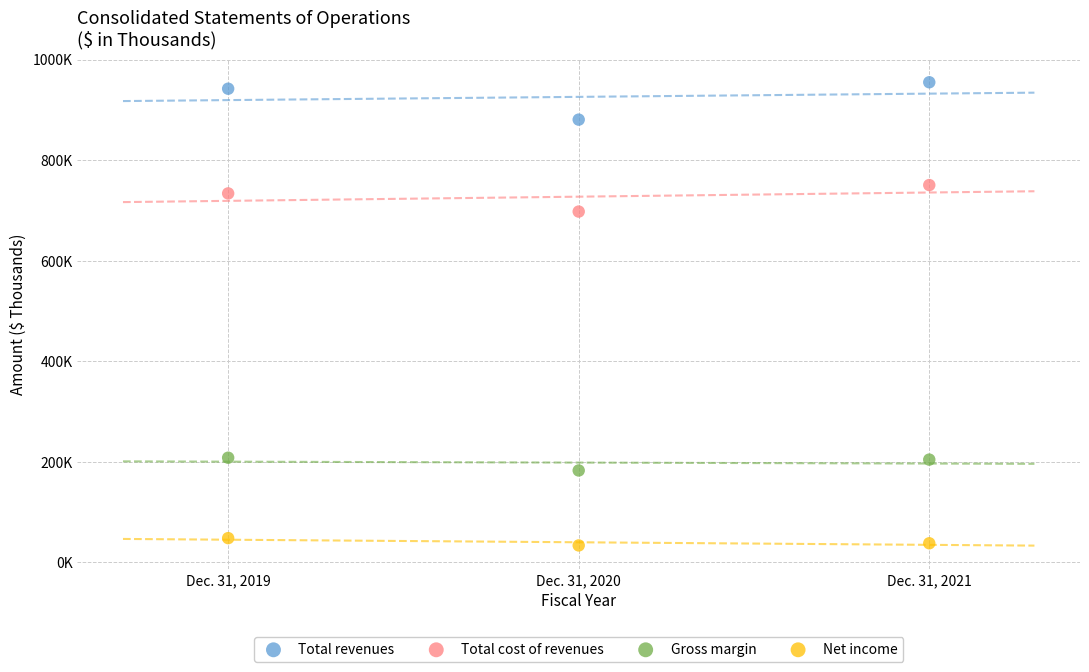

Which series reaches the maximum Y coordinate?

Total revenues